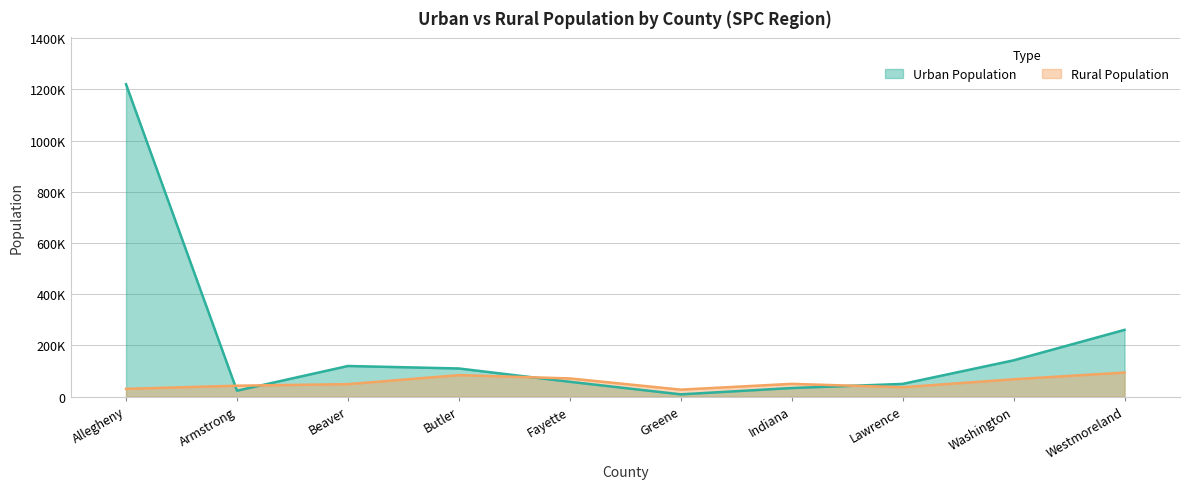

Rank the series by their average value, from highest to lowest.

Urban Population, Rural Population